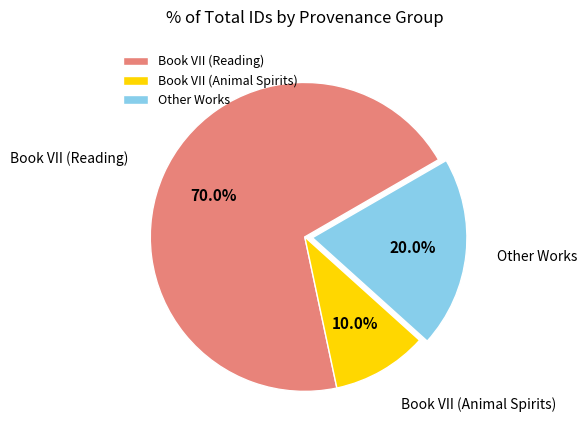

Combined, what portion of the pie is Book VII (Reading) and Book VII (Animal Spirits)?

80.0%